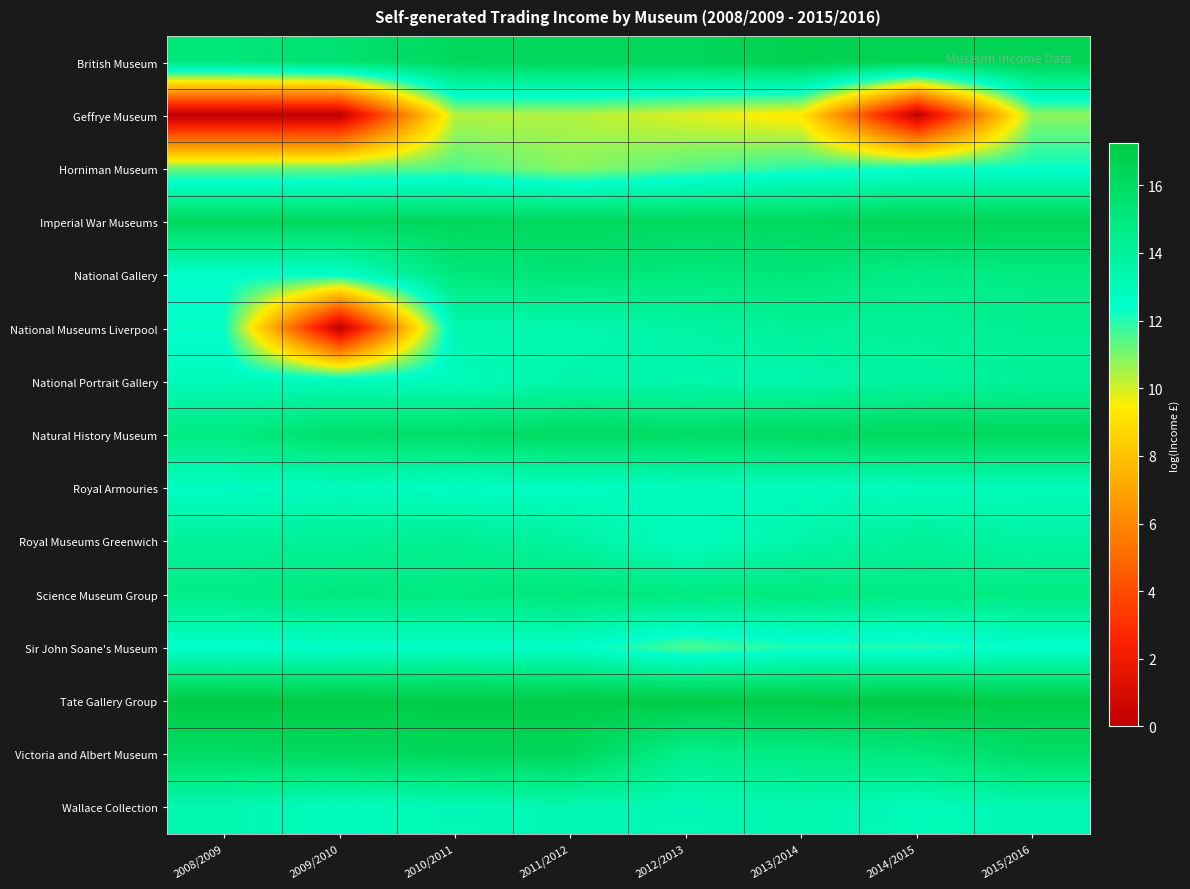

Reading right to left, transcribe all the data shown in this chart.

British Museum: 2015/2016=16.6	2014/2015=16.5	2013/2014=16.7	2012/2013=16.3	2011/2012=16.3	2010/2011=16.2	2009/2010=15.5	2008/2009=15.1
Geffrye Museum: 2015/2016=10.8	2014/2015=0.0	2013/2014=9.2	2012/2013=9.9	2011/2012=10.4	2010/2011=10.3	2009/2010=0.0	2008/2009=0.0
Horniman Museum: 2015/2016=12.3	2014/2015=12.2	2013/2014=11.9	2012/2013=11.4	2011/2012=10.8	2010/2011=11.5	2009/2010=11.1	2008/2009=11.1
Imperial War Museums: 2015/2016=16.5	2014/2015=16.5	2013/2014=16.2	2012/2013=16.2	2011/2012=16.2	2010/2011=16.3	2009/2010=16.3	2008/2009=16.3
National Gallery: 2015/2016=14.9	2014/2015=14.7	2013/2014=15.2	2012/2013=15.0	2011/2012=15.2	2010/2011=15.1	2009/2010=12.5	2008/2009=12.5
National Museums Liverpool: 2015/2016=14.3	2014/2015=14.1	2013/2014=14.1	2012/2013=13.7	2011/2012=13.3	2010/2011=13.3	2009/2010=0.0	2008/2009=12.3
National Portrait Gallery: 2015/2016=14.0	2014/2015=13.9	2013/2014=13.5	2012/2013=13.4	2011/2012=13.5	2010/2011=12.9	2009/2010=13.0	2008/2009=13.0
Natural History Museum: 2015/2016=16.3	2014/2015=16.3	2013/2014=16.1	2012/2013=15.9	2011/2012=16.1	2010/2011=15.8	2009/2010=15.7	2008/2009=14.9
Royal Armouries: 2015/2016=13.0	2014/2015=13.0	2013/2014=12.9	2012/2013=12.9	2011/2012=12.7	2010/2011=12.7	2009/2010=12.9	2008/2009=12.7
Royal Museums Greenwich: 2015/2016=13.7	2014/2015=14.1	2013/2014=13.6	2012/2013=12.8	2011/2012=13.8	2010/2011=14.3	2009/2010=14.1	2008/2009=14.0
Science Museum Group: 2015/2016=14.8	2014/2015=14.7	2013/2014=14.9	2012/2013=14.9	2011/2012=15.2	2010/2011=14.9	2009/2010=15.0	2008/2009=14.6
Sir John Soane's Museum: 2015/2016=12.4	2014/2015=12.0	2013/2014=12.1	2012/2013=11.5	2011/2012=12.5	2010/2011=12.6	2009/2010=12.5	2008/2009=12.4
Tate Gallery Group: 2015/2016=17.0	2014/2015=17.2	2013/2014=17.1	2012/2013=17.2	2011/2012=17.1	2010/2011=17.1	2009/2010=17.1	2008/2009=17.2
Victoria and Albert Museum: 2015/2016=15.9	2014/2015=15.0	2013/2014=14.8	2012/2013=14.4	2011/2012=16.3	2010/2011=16.3	2009/2010=16.2	2008/2009=16.0
Wallace Collection: 2015/2016=13.2	2014/2015=13.0	2013/2014=13.3	2012/2013=13.1	2011/2012=13.2	2010/2011=13.1	2009/2010=12.9	2008/2009=13.3